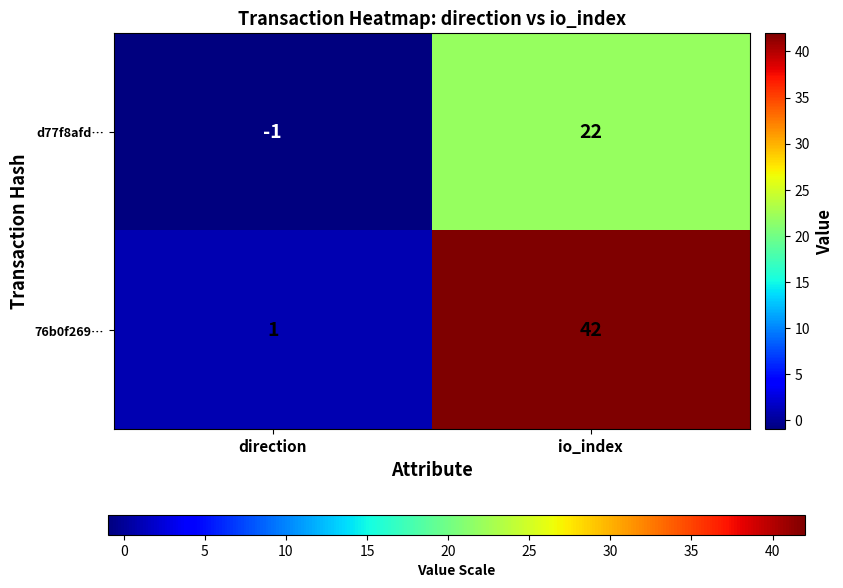

What is the sum of the d77f8afd… values at direction and io_index?

21